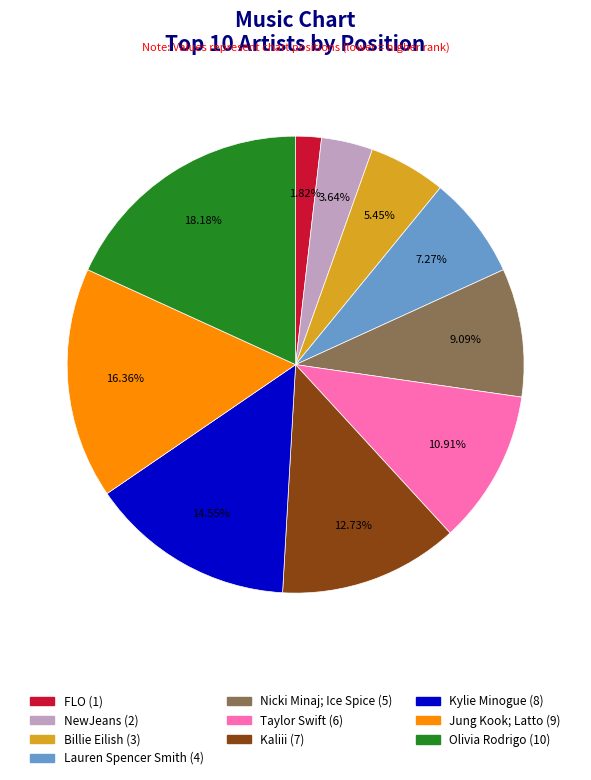

Which has a higher value, Nicki Minaj; Ice Spice or Billie Eilish?

Nicki Minaj; Ice Spice